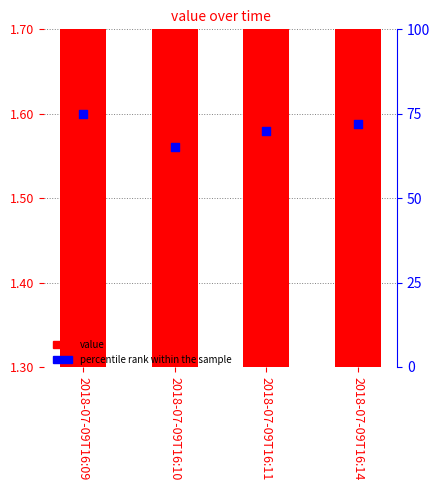

Which series has the largest Y range (max minus min)?

percentile rank within the sample